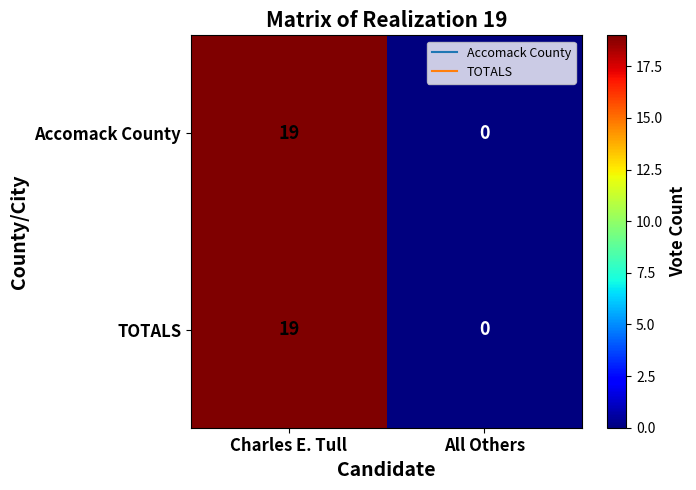

Reading right to left, extract all data points from this chart.

Accomack County: 0	19
TOTALS: 0	19